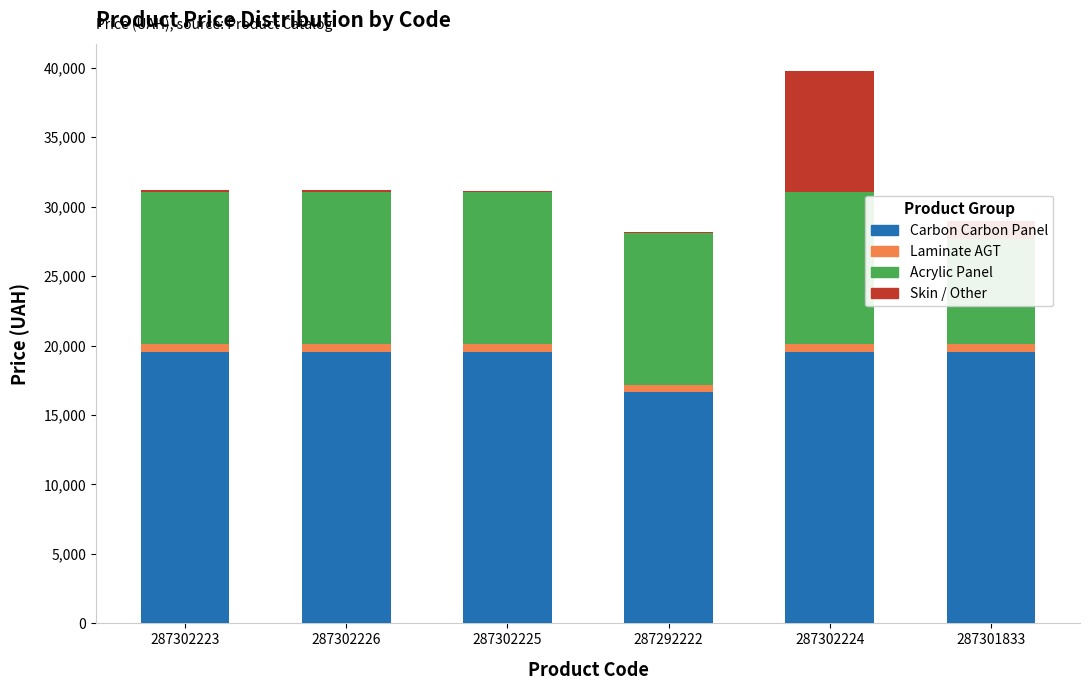

Between 287302226 and 287302223, which is larger?

287302226